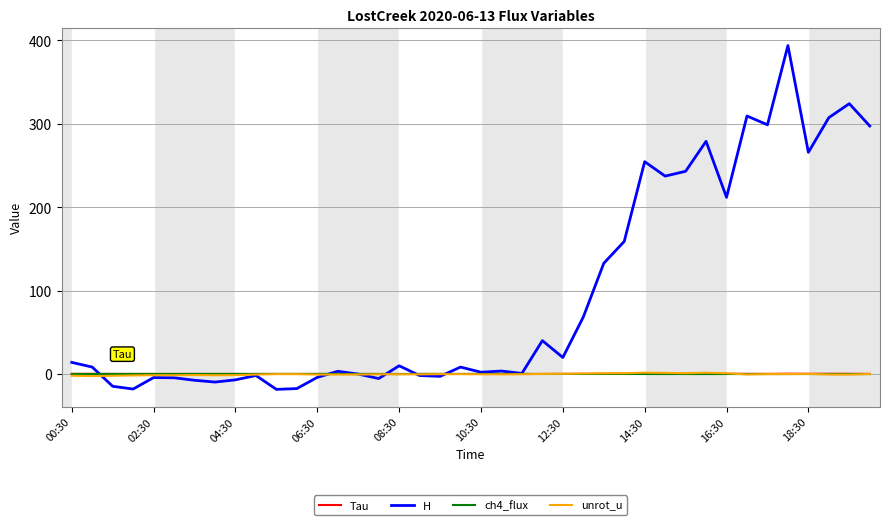

What are all the series names shown in the legend?

Tau, H, ch4_flux, unrot_u